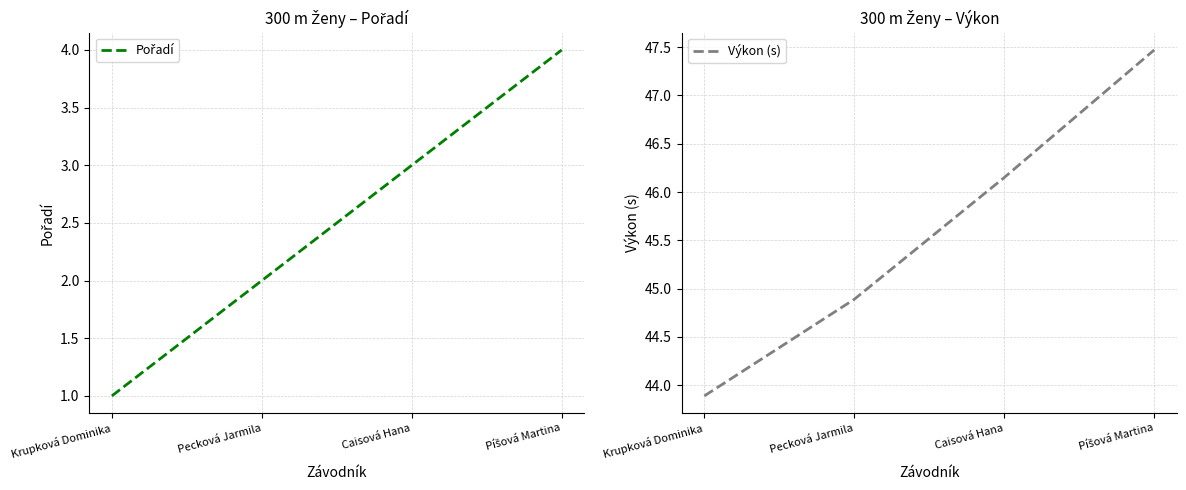

The Výkon (s) series shows 43.9 at Krupková Dominika. True or false?

True